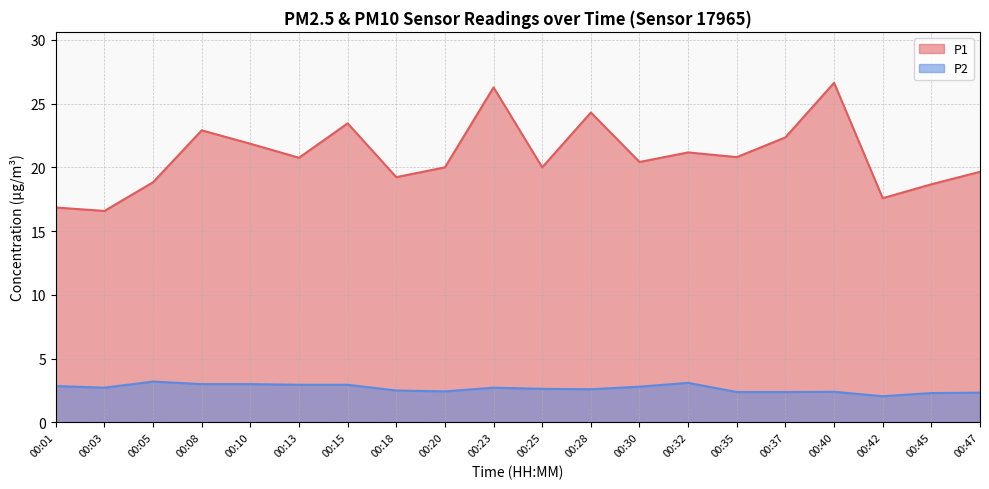

True or false: P1 has a value of 19.2 at 00:18.

True